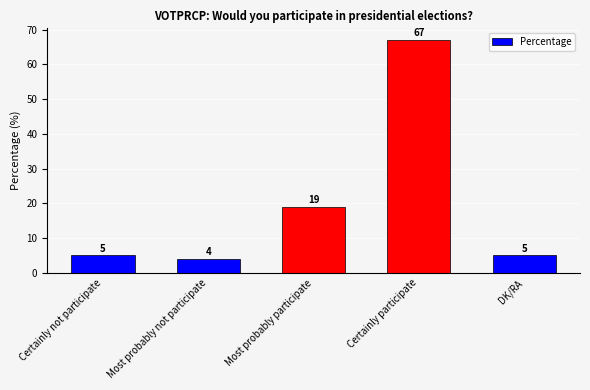

At which category does the chart reach its minimum across all series?

Most probably not participate